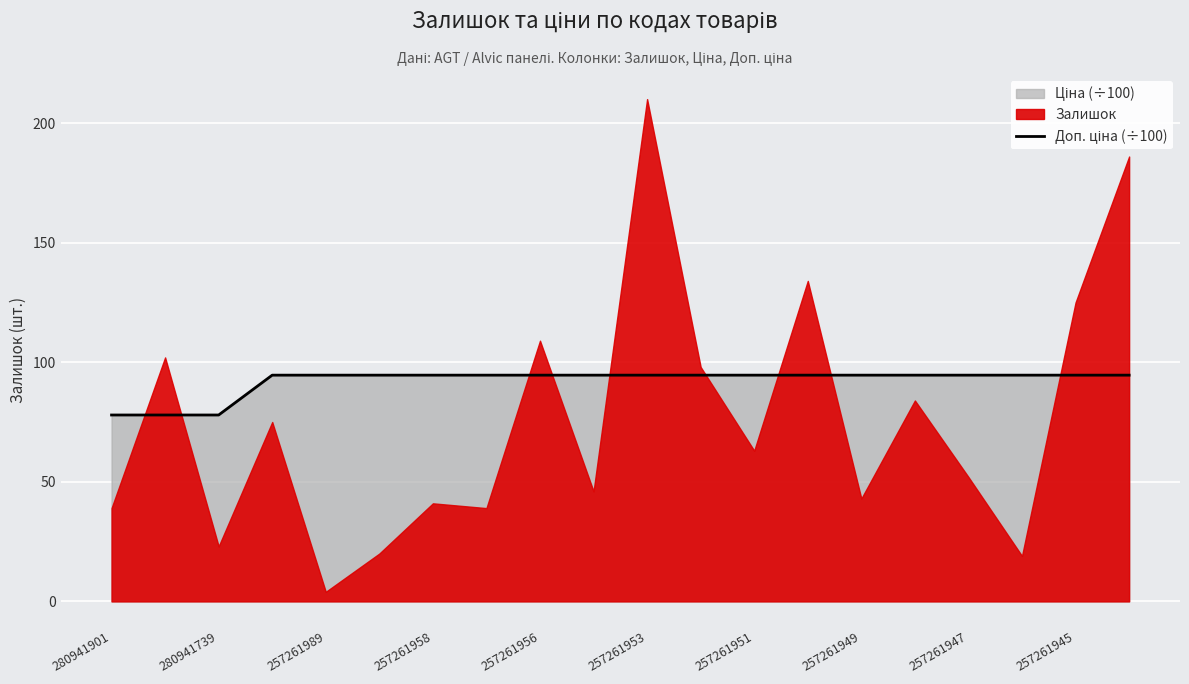

What position from the left is 280941739?

2